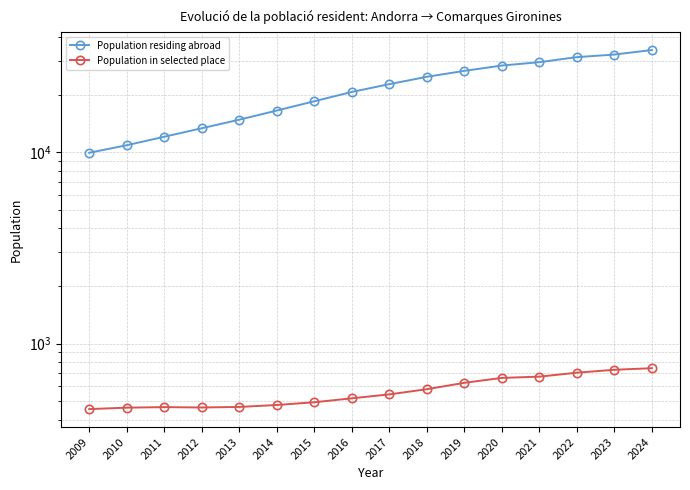

True or false: Population residing abroad and Population in selected place intersect in this chart.

False